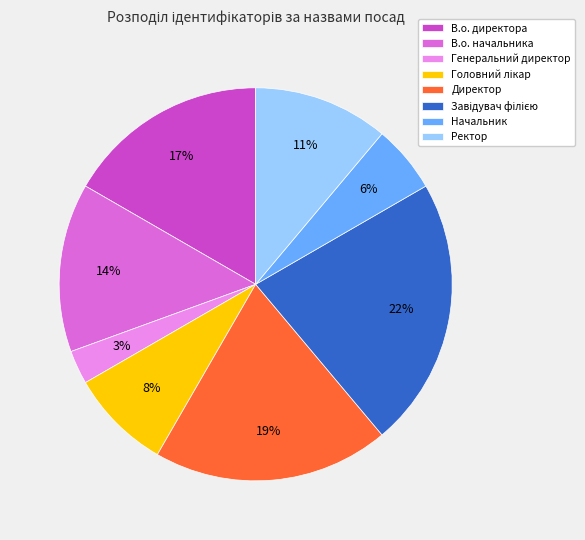

To the nearest percent, what percentage of the pie is Ректор?

11%